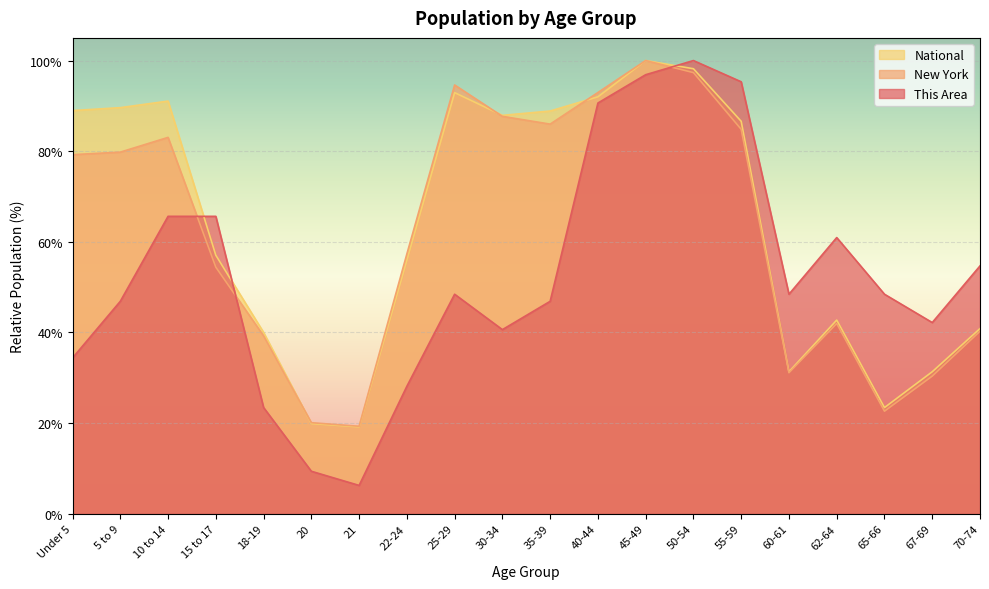

What is the difference between the New York values at 18-19 and 70-74?

1.0